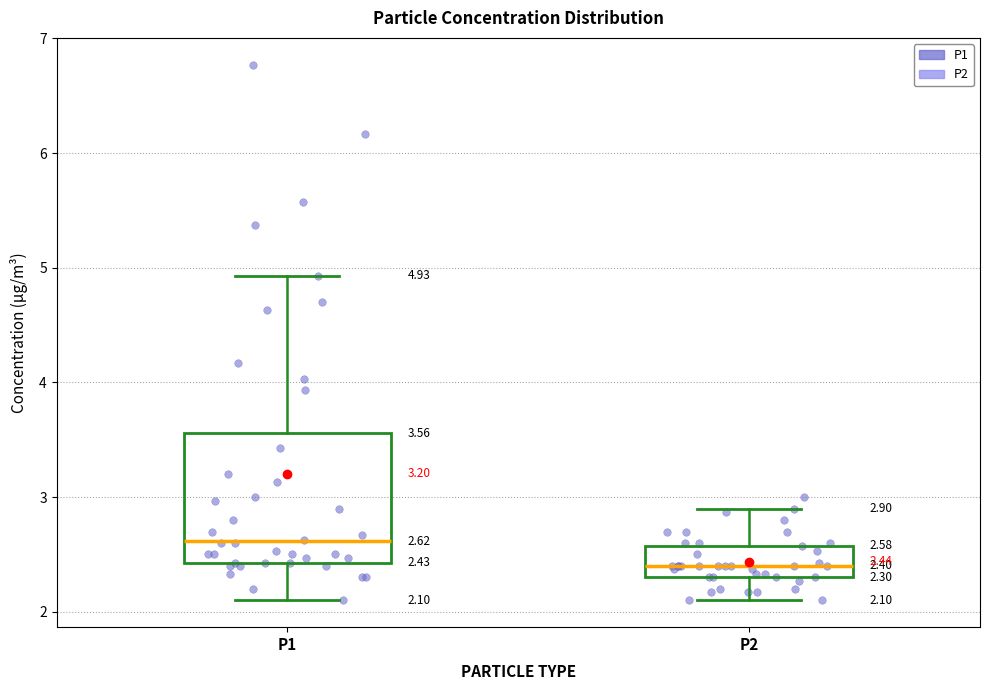

Which box is the tallest, from its lower edge to its upper edge?

P1